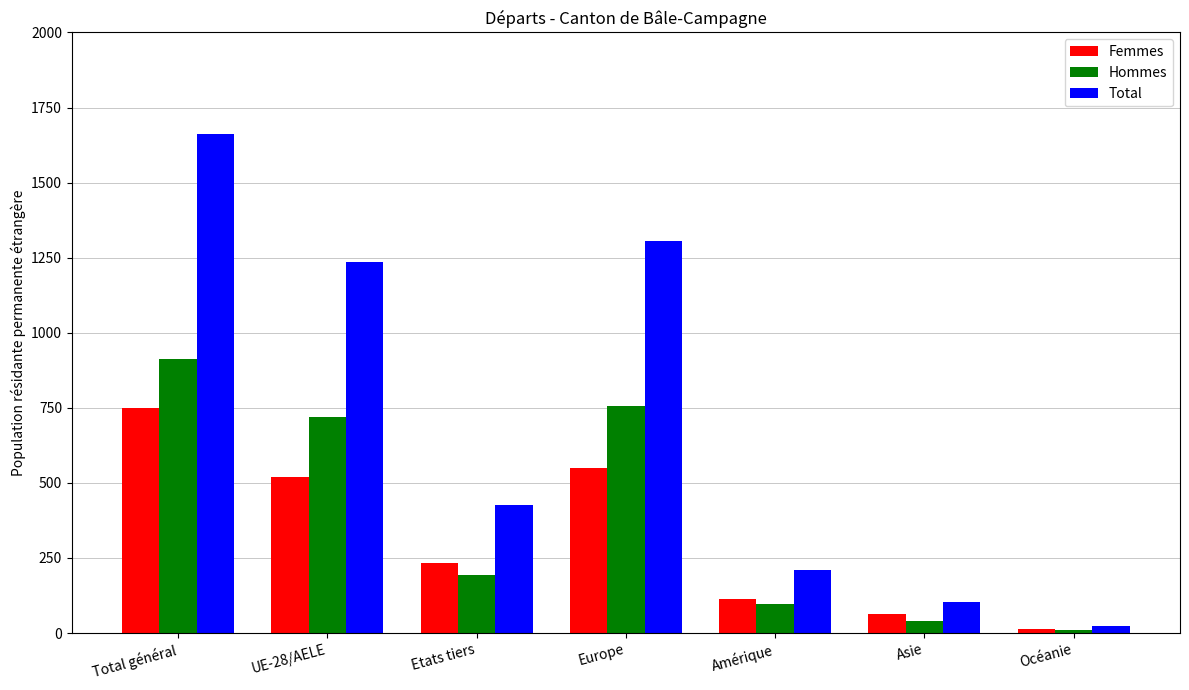

What is the minimum value for Femmes?

15